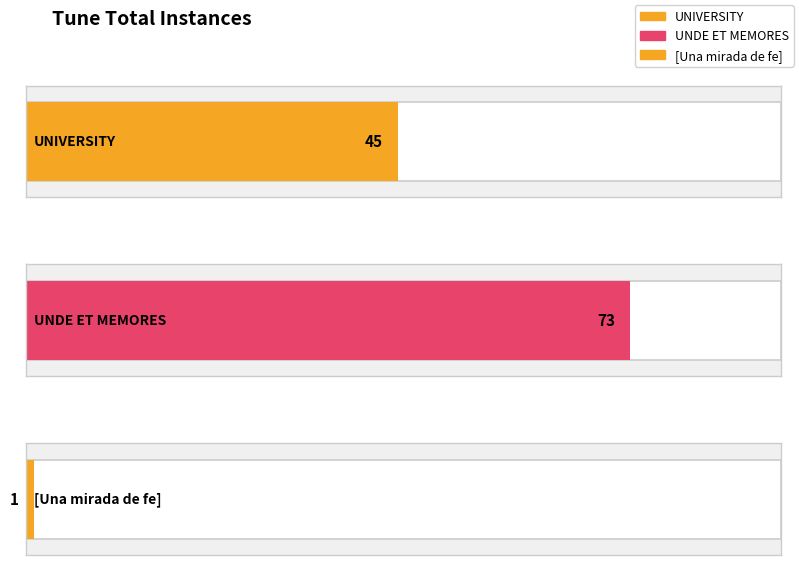

What is the change in value from UNIVERSITY to [Una mirada de fe]?

-44